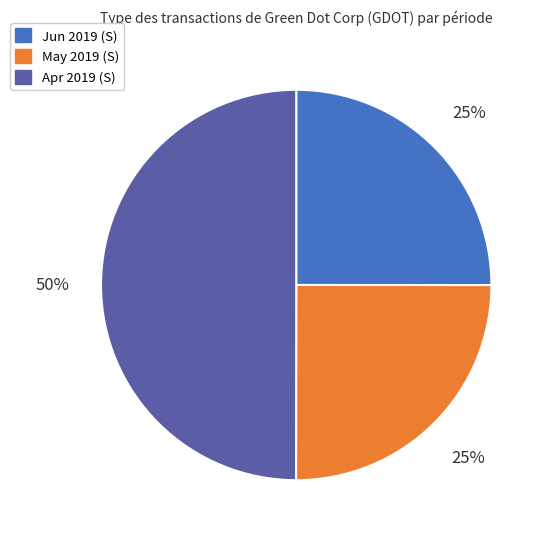

How many segments does this pie chart have?

3